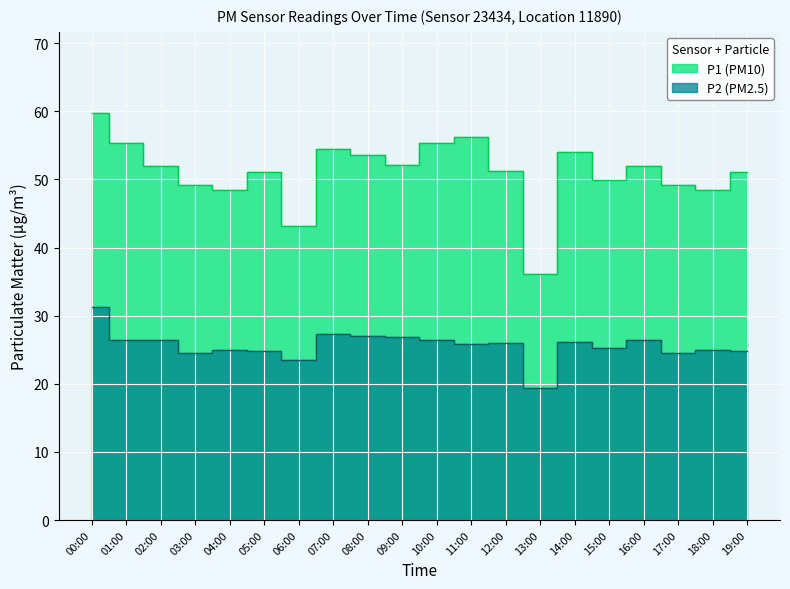

Is the value of P2 at 12:00 greater than the value of P1 at 17:00?

No